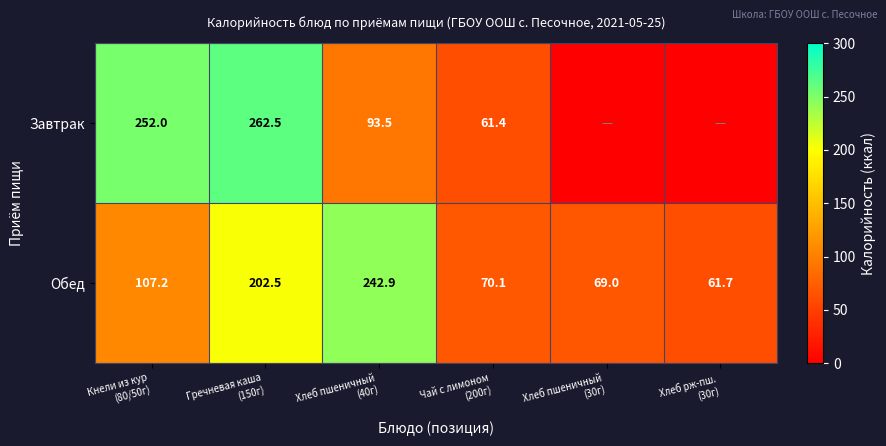

What is the minimum value for Обед?

61.7